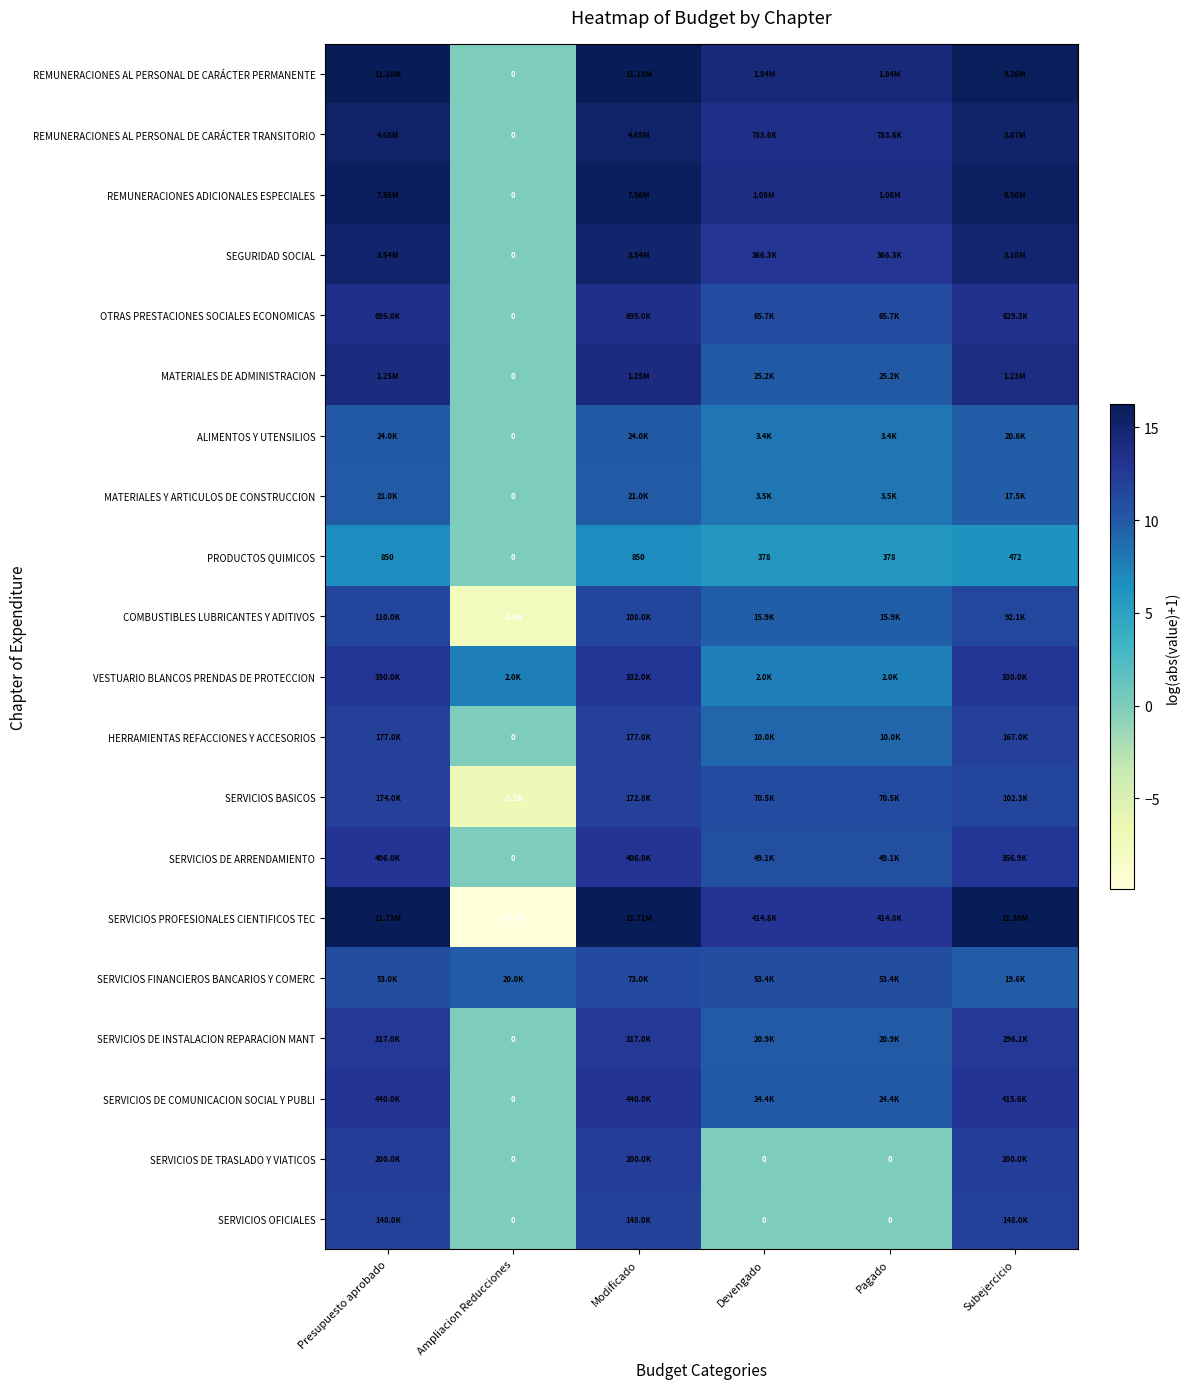

How many series are shown in this chart?

20